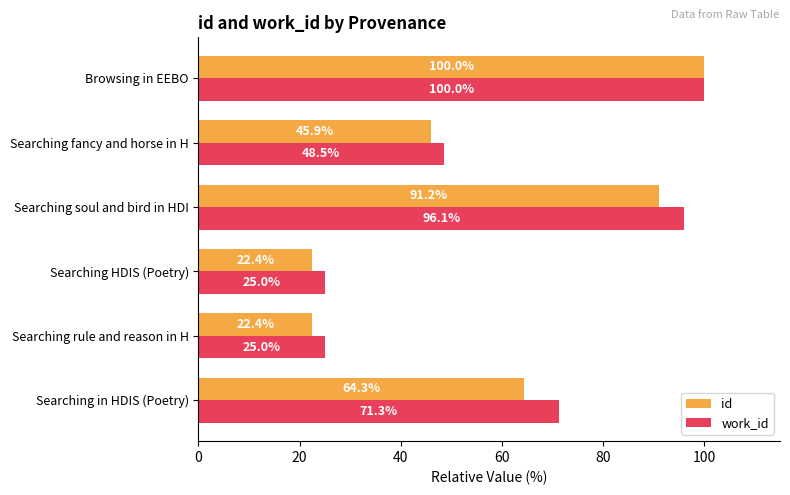

Rank the series at Searching fancy and horse in H from lowest to highest value.

id, work_id